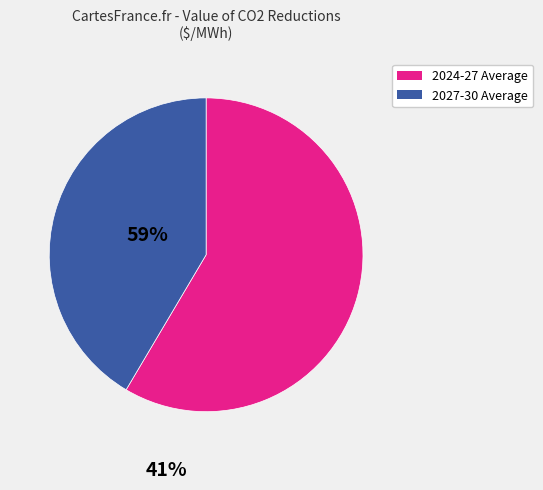

How many slices are in this pie chart?

2